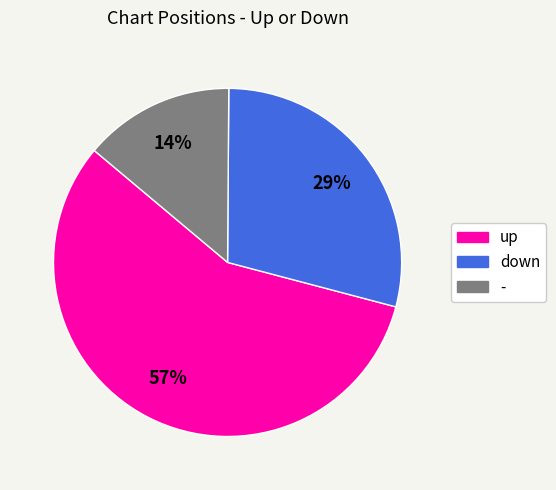

Is the sum of up and down greater than half?

Yes